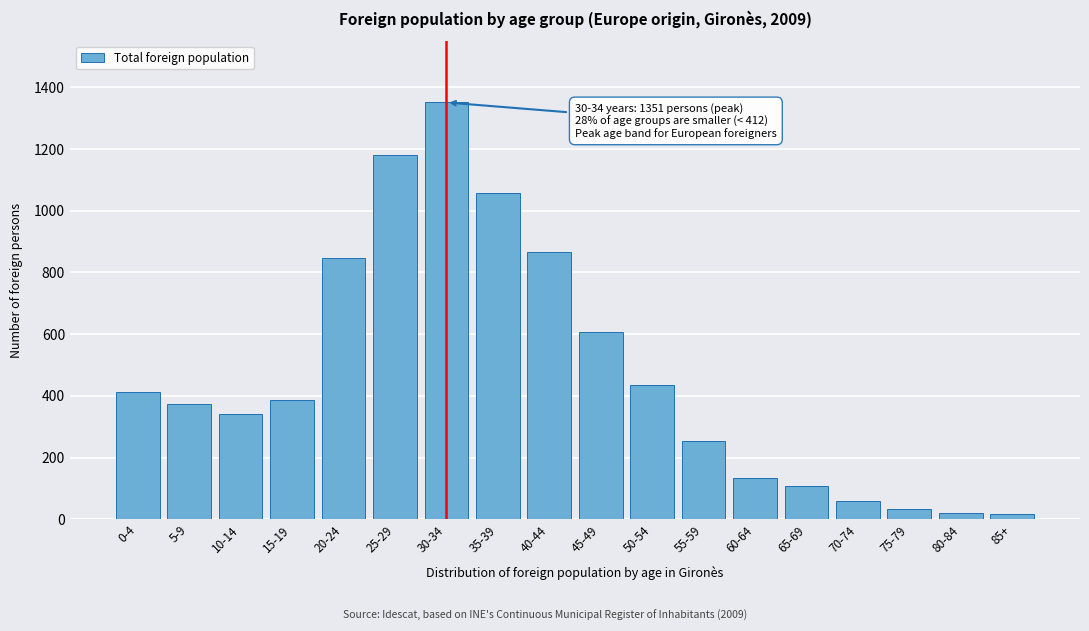

What is the change in value from 15-19 to 75-79?

-351